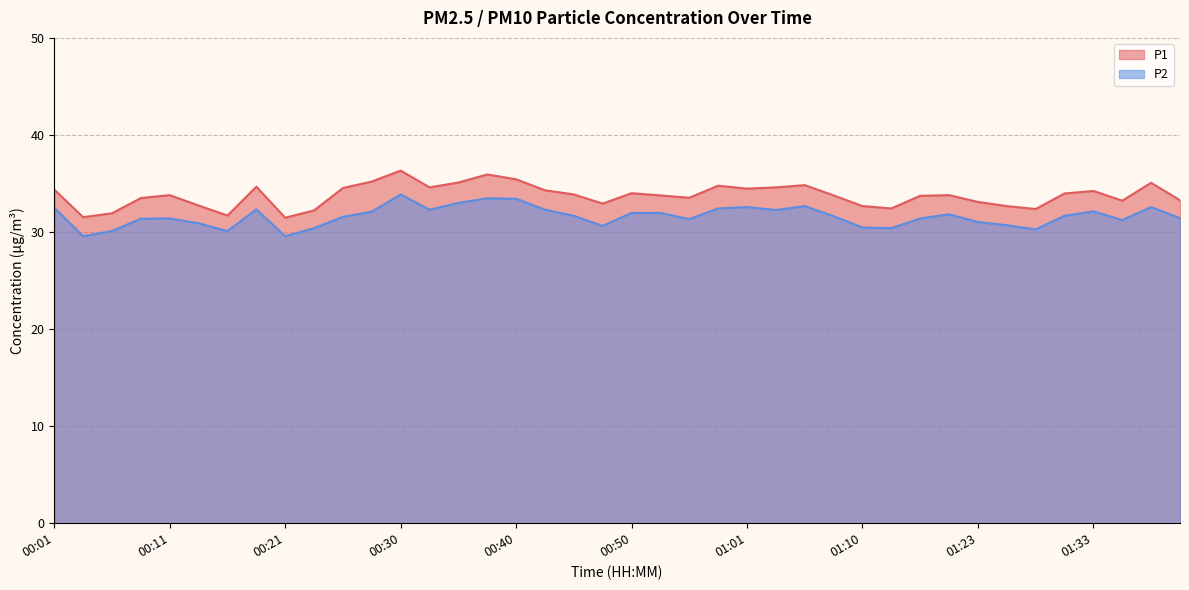

How many values in the P2 series are below 31?

11